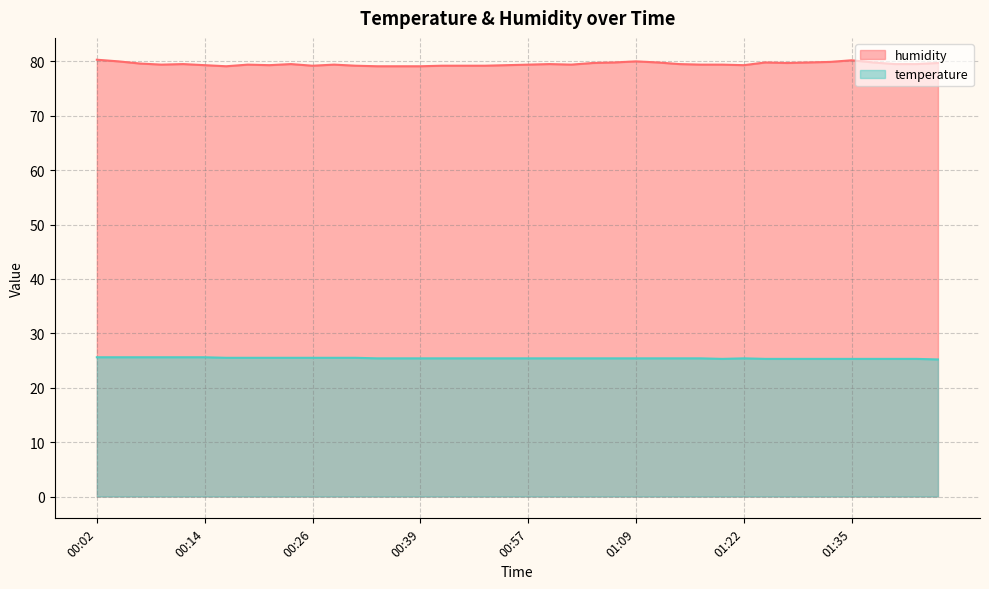

What are all the series names shown in the legend?

humidity, temperature